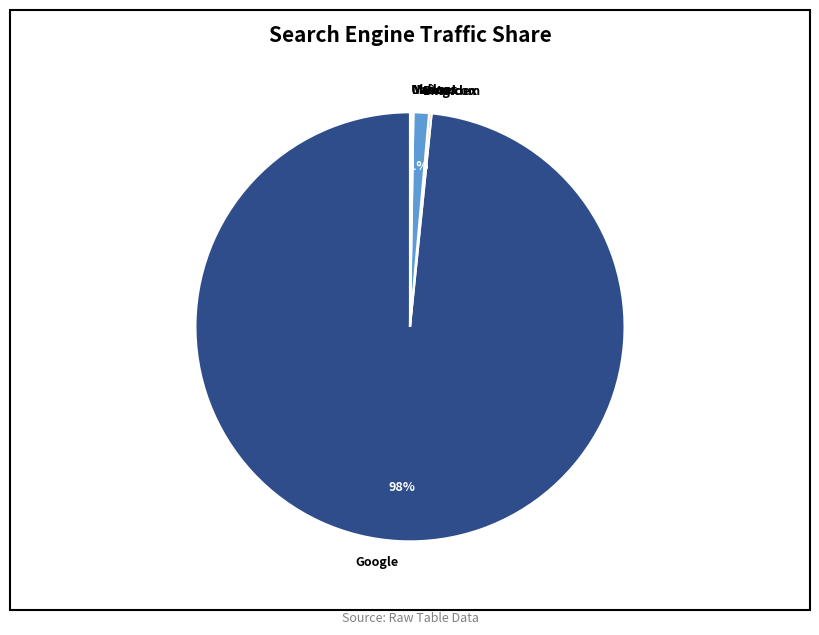

Is there a majority slice in this chart?

Yes